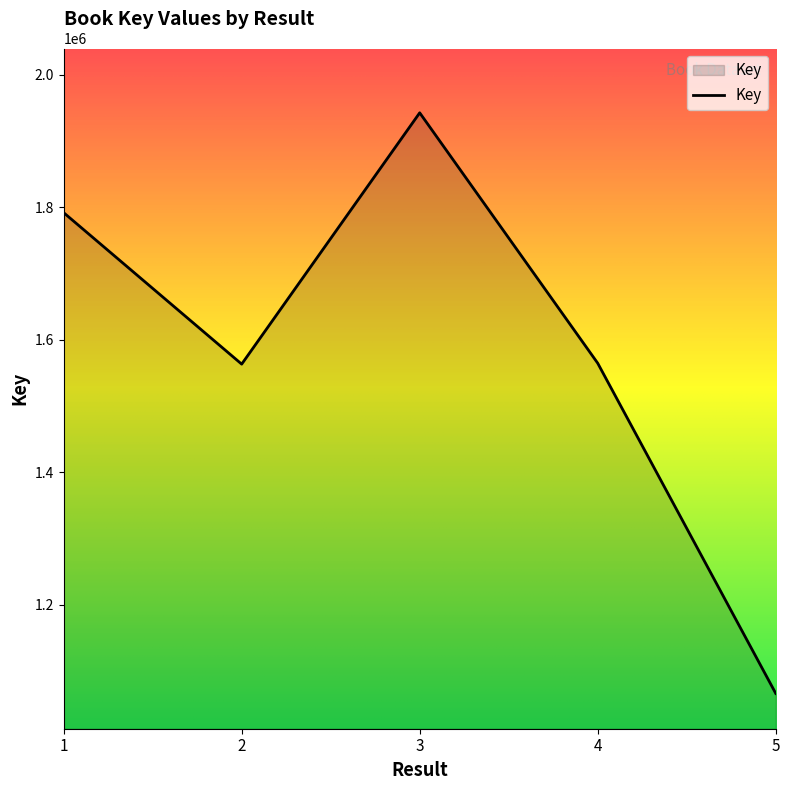

What is the sum of all values?

7927908